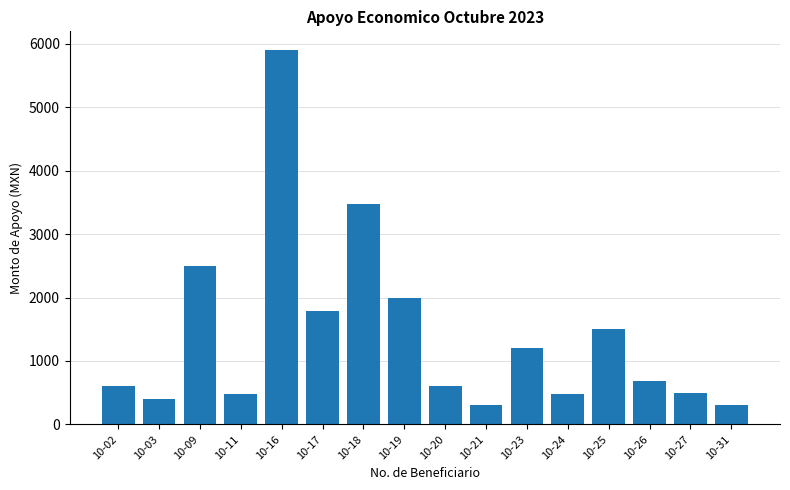

What is the value of the 9th bar from the left?

600